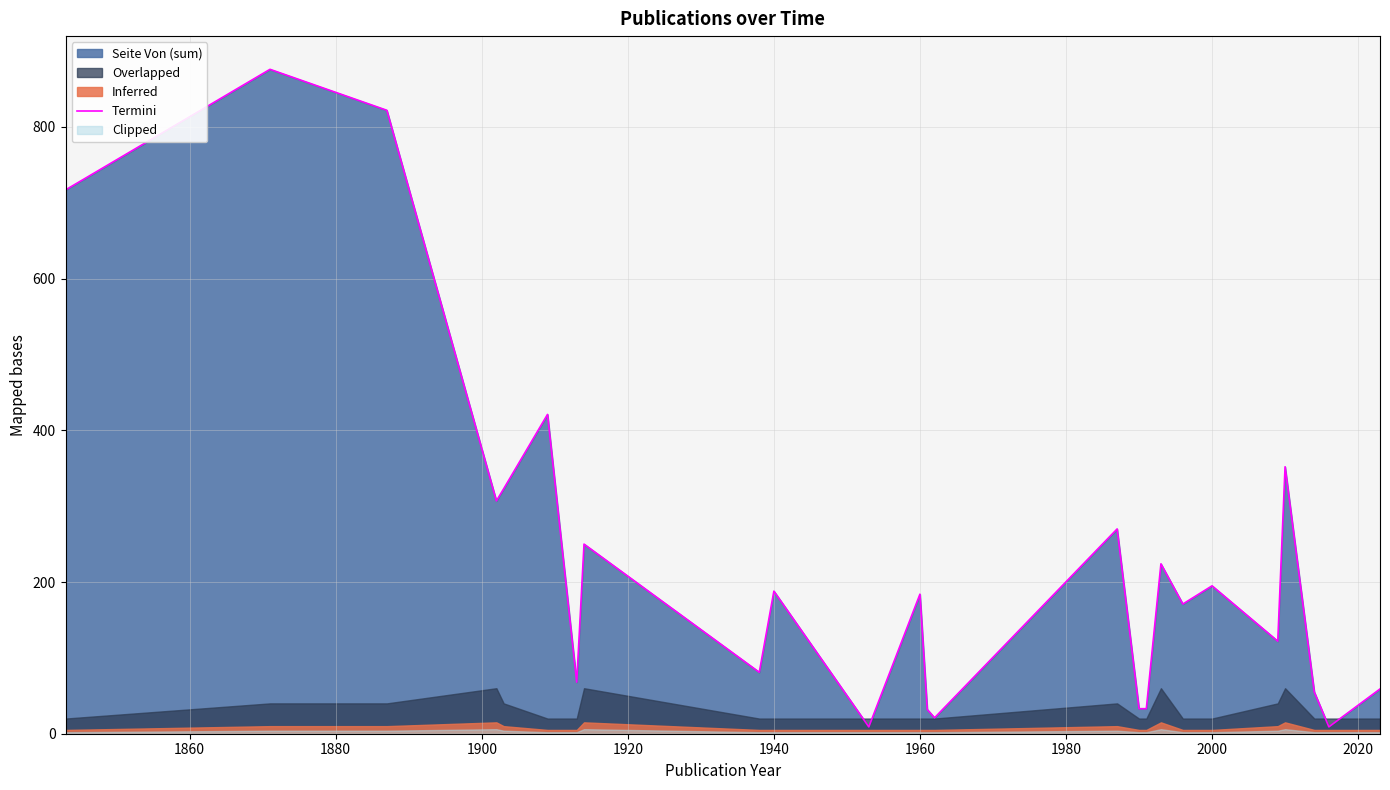

How many lines are shown in the chart?

1